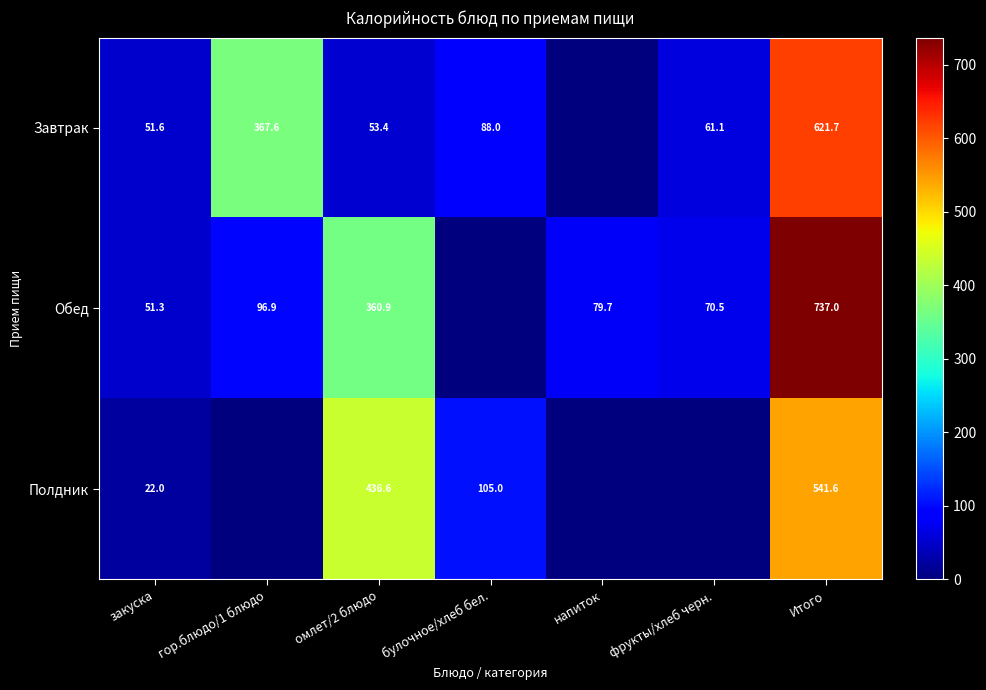

What is the maximum value shown in the chart?

737.0